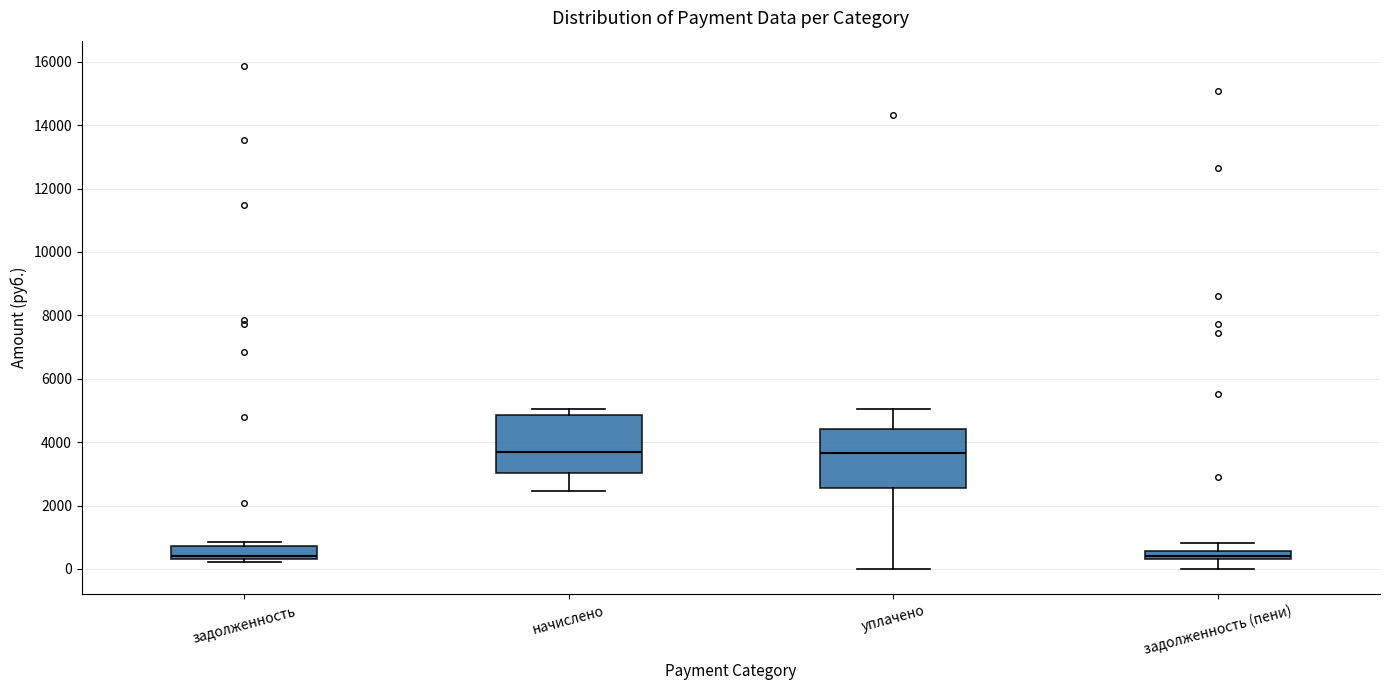

Where is the upper edge of the box for задолженность (пени) on the y-axis? The values are not printed on the chart, so give them approximately, as read against the axis.

600